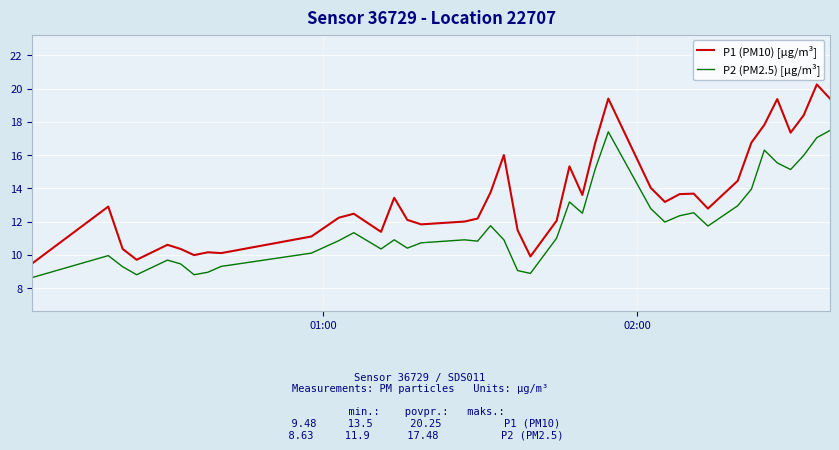

True or false: P1 (PM10) [µg/m³] and P2 (PM2.5) [µg/m³] intersect in this chart.

False